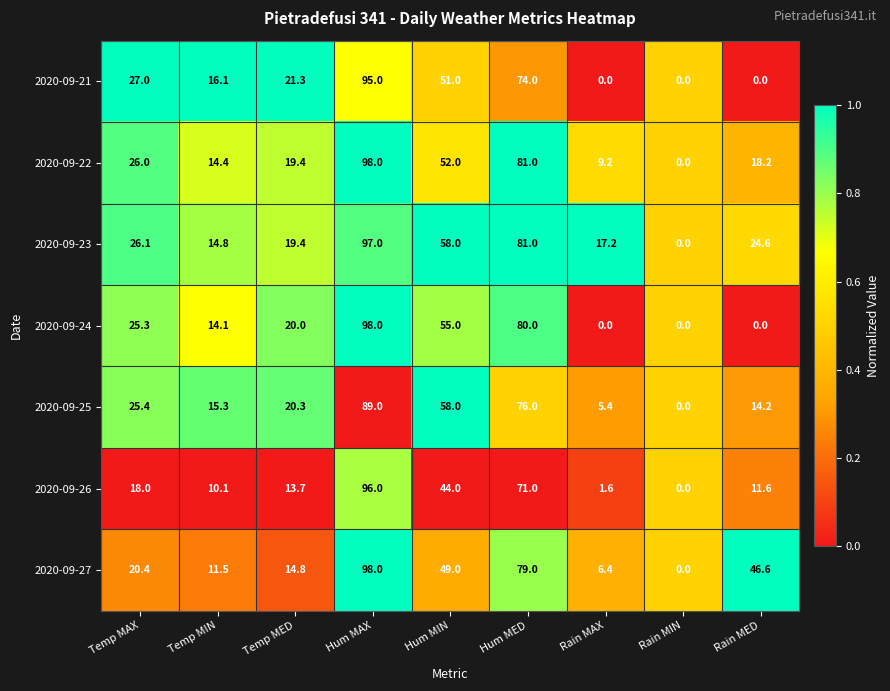

Is it true that 2020-09-21 equals 131.4 at Hum MED?

False